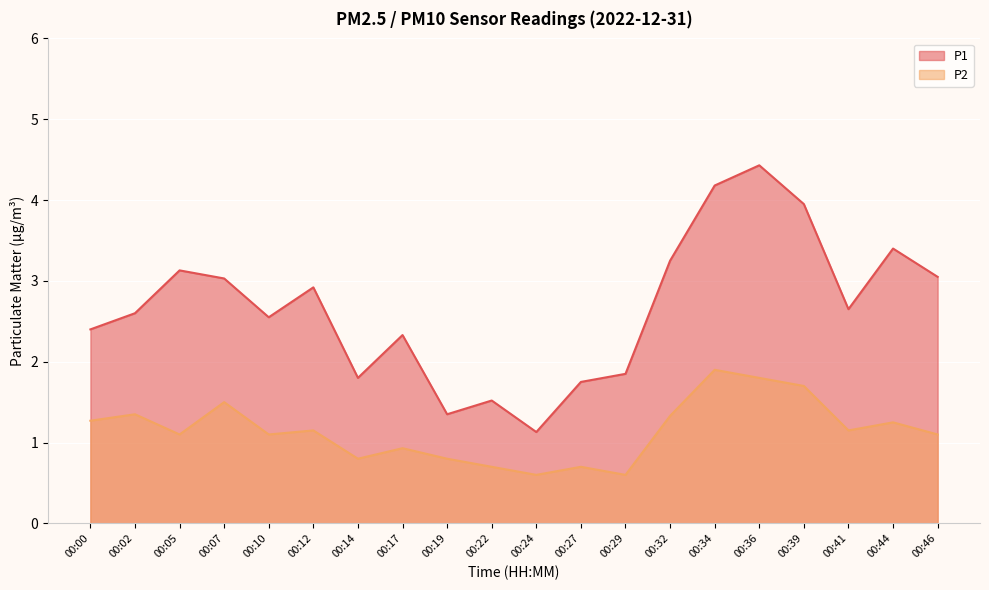

Where does the P1 series first go above 2?

00:00